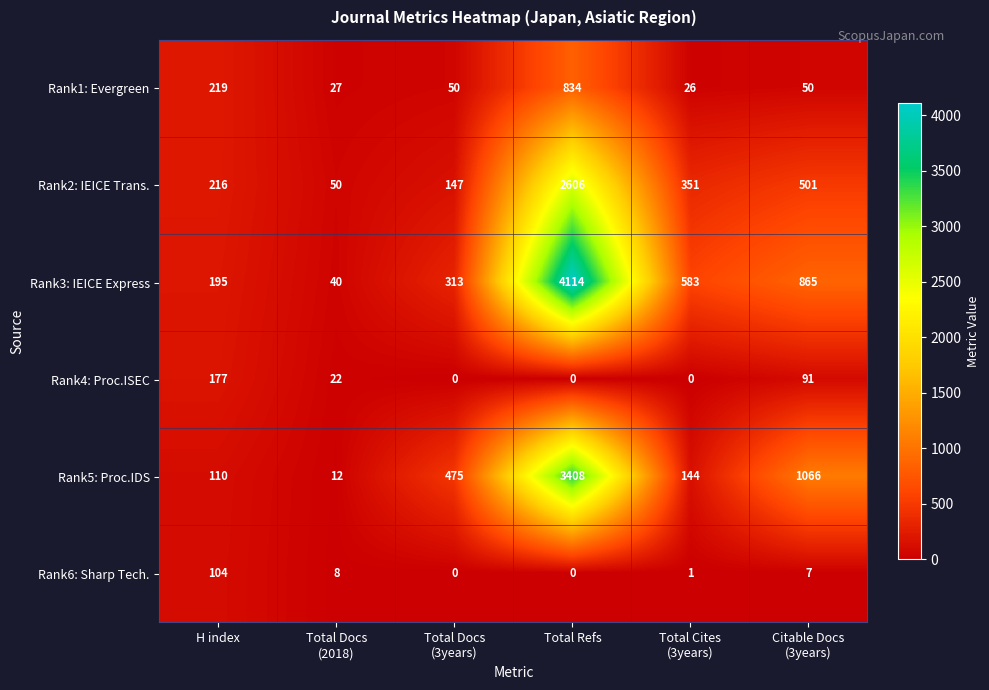

At how many categories does at least one series exceed 516?

3